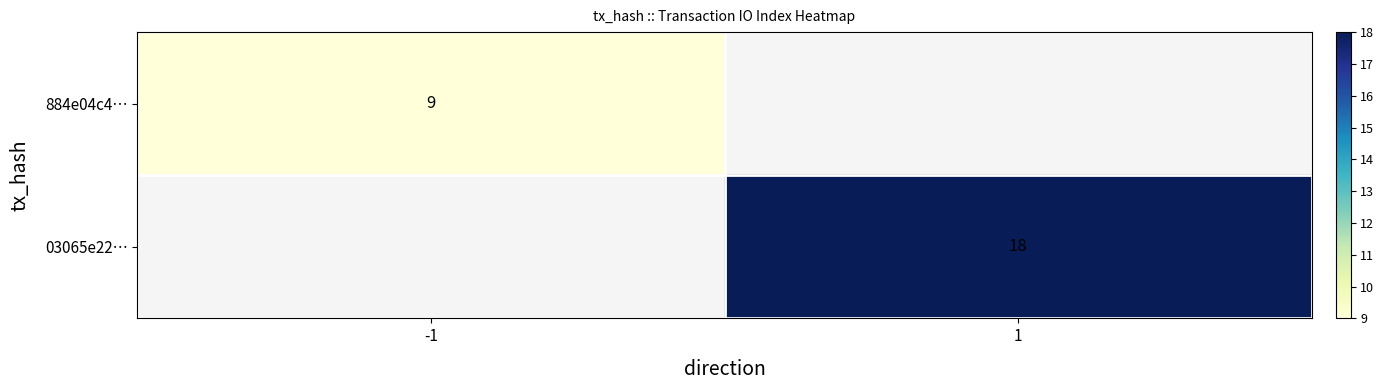

True or false: 884e04c4… has a value of 4 at -1.

False